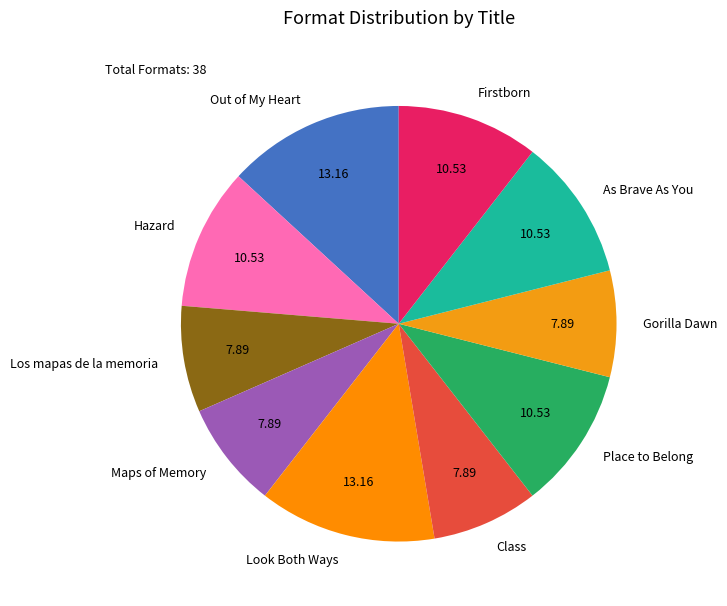

How many slices are in this pie chart?

10